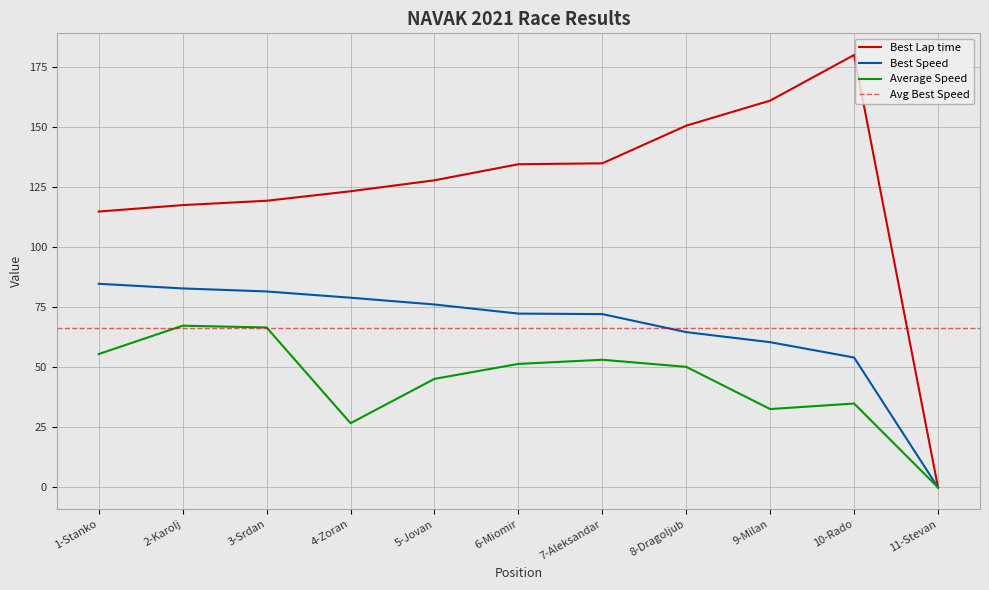

At which label does Best Speed first exceed 72?

1-Stanko